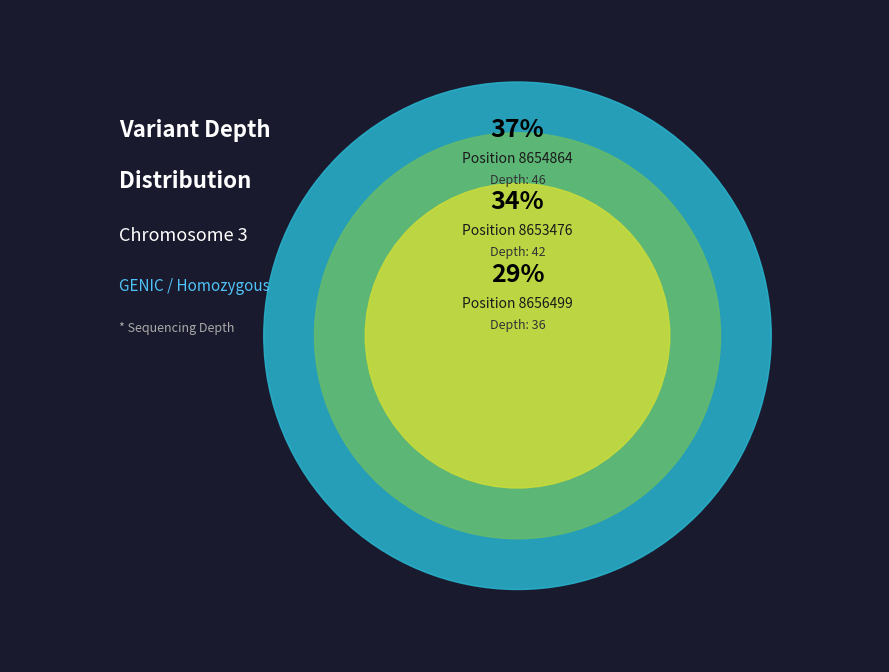

Approximately how many times larger is the value at 8656499 compared to 8653476?

0.9